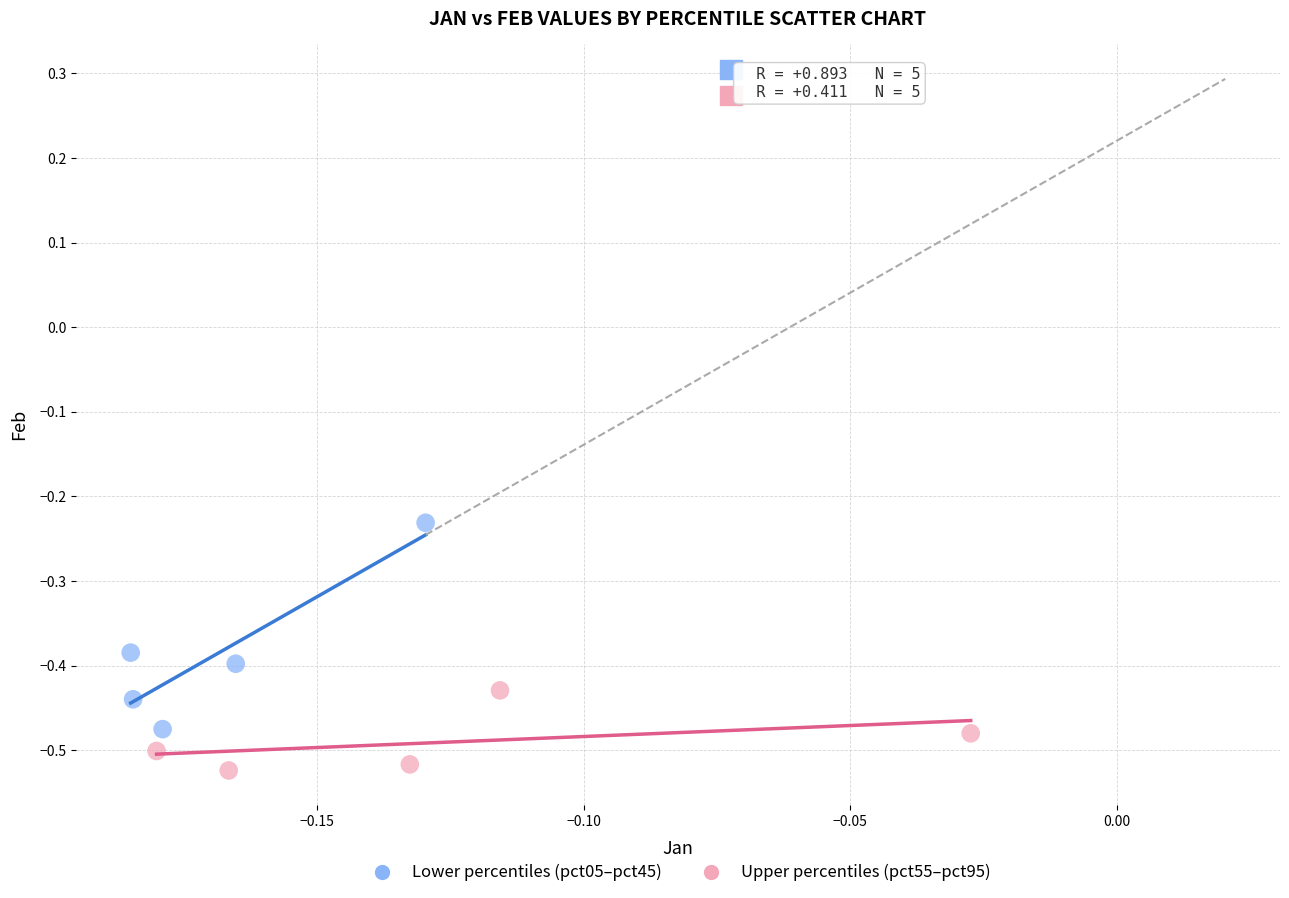

Which series reaches the maximum Y coordinate?

Lower percentiles (pct05–pct45)